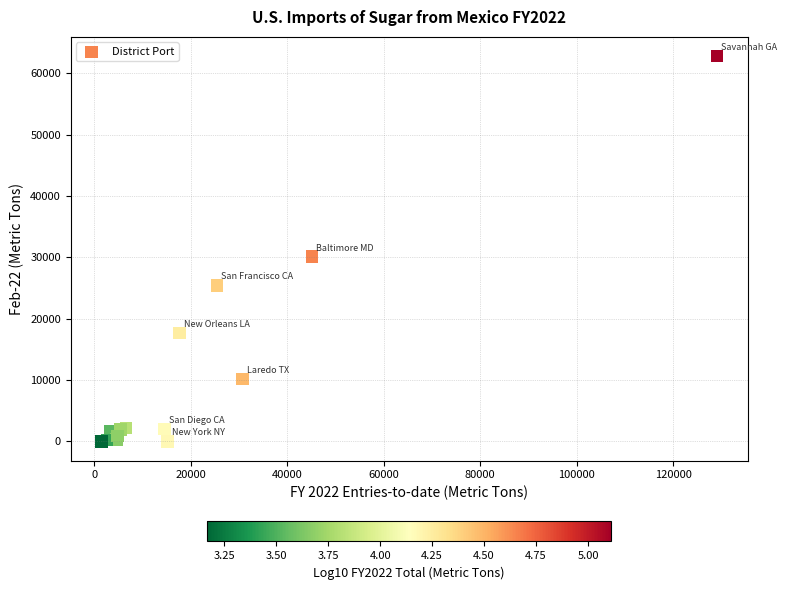

What Y value in the scatter plot is closest to 31385?

30101